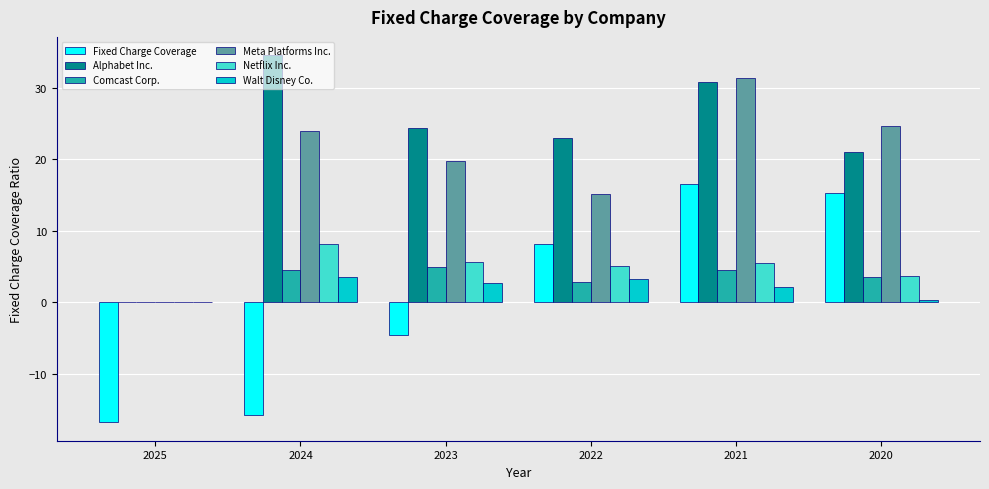

Between 2021 and 2020, which series saw the biggest shift?

Alphabet Inc.